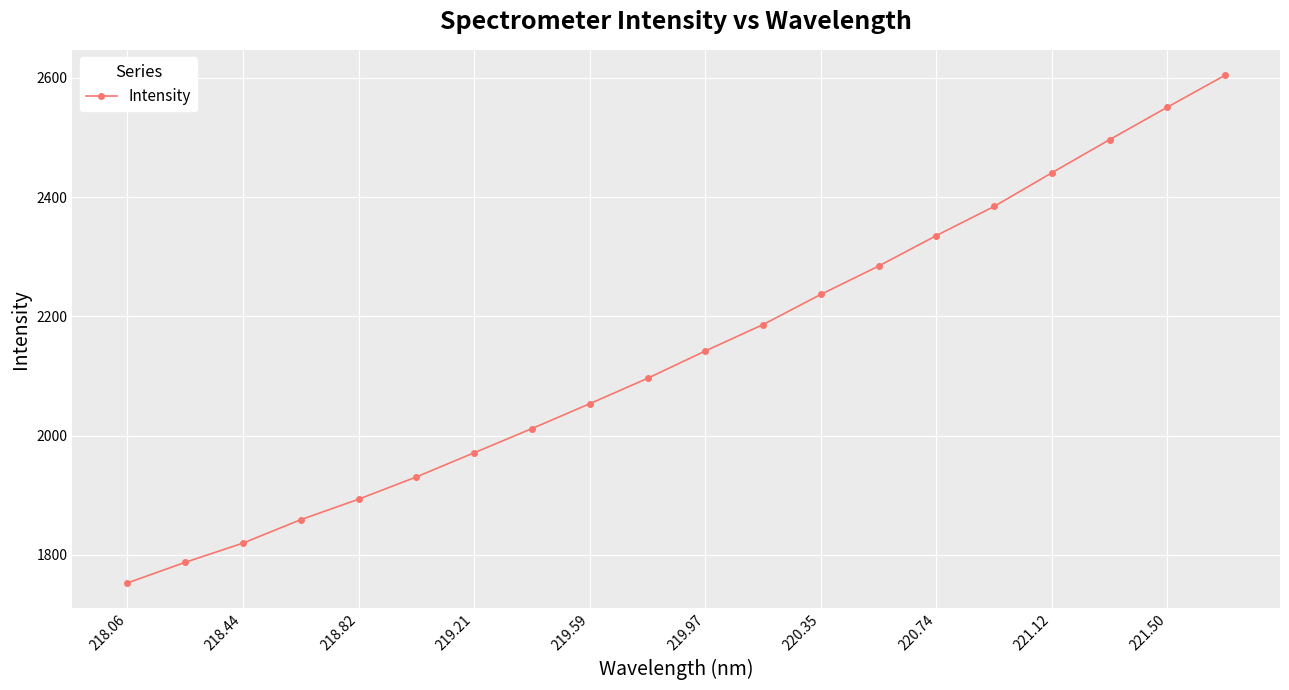

Reading left to right, list all the values displayed in this chart.

1752.5	1787.2	1819.4	1858.8	1893.1	1930.5	1971.0	2011.7	2053.4	2096.0	2141.9	2186.2	2236.8	2284.4	2335.5	2384.5	2440.9	2496.5	2551.0	2604.6